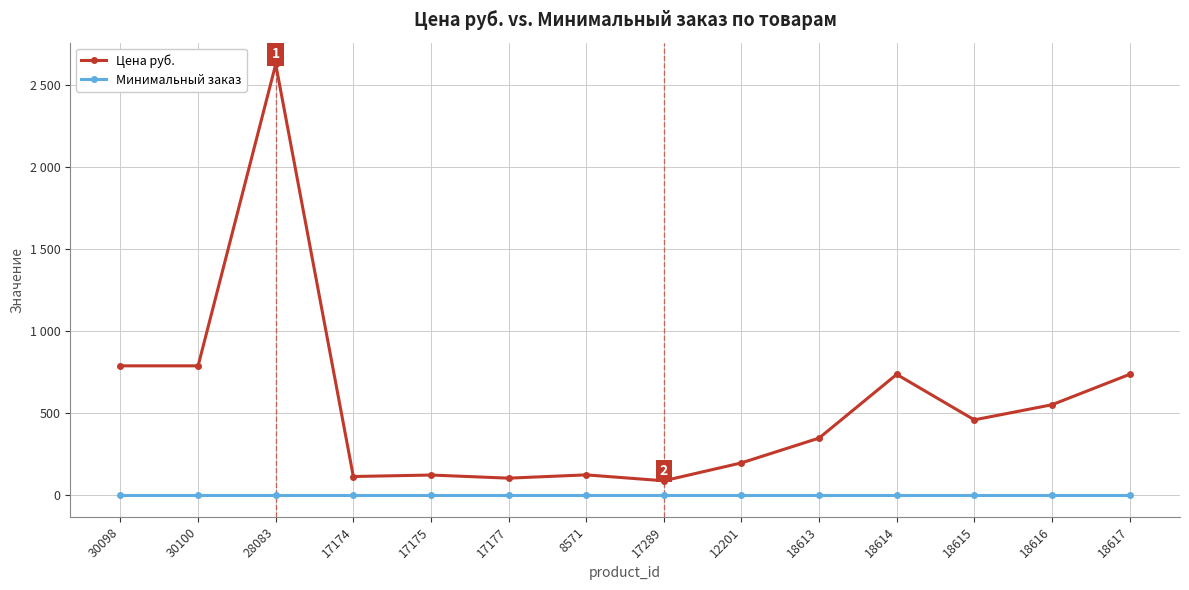

What is the value of the Минимальный заказ point at the 8th from the left?

1